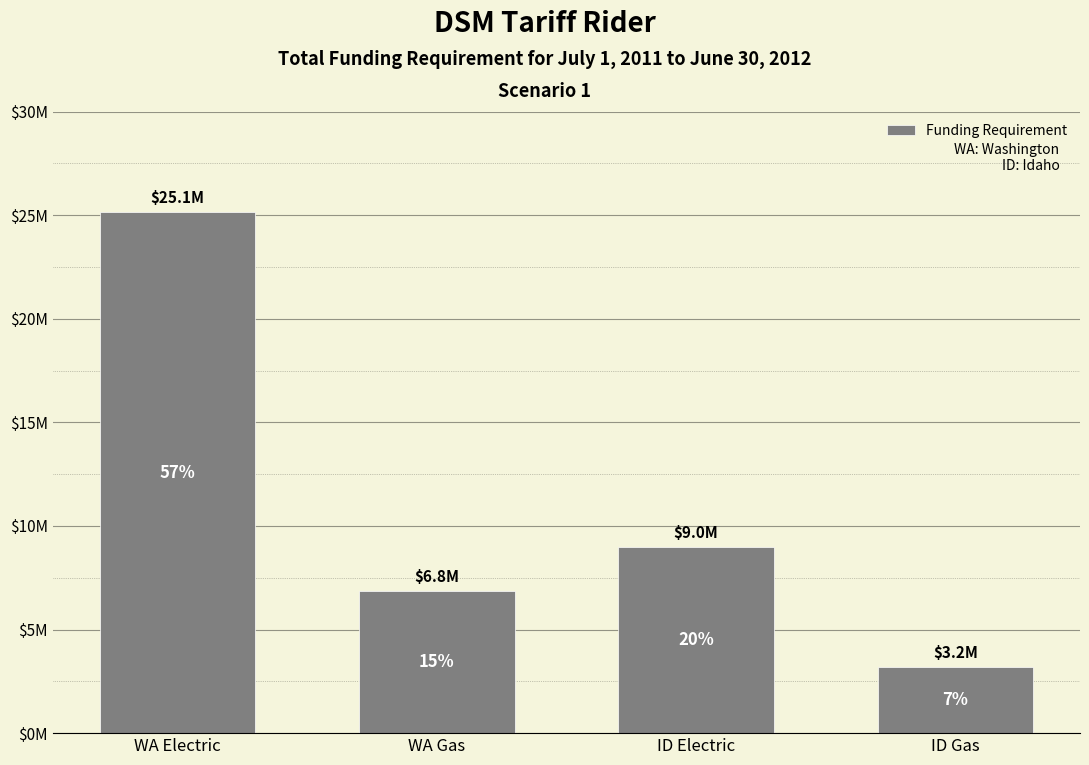

Reading left to right, list all the values displayed in this chart.

25133506.1	6837398.3	8986249.0	3178699.7